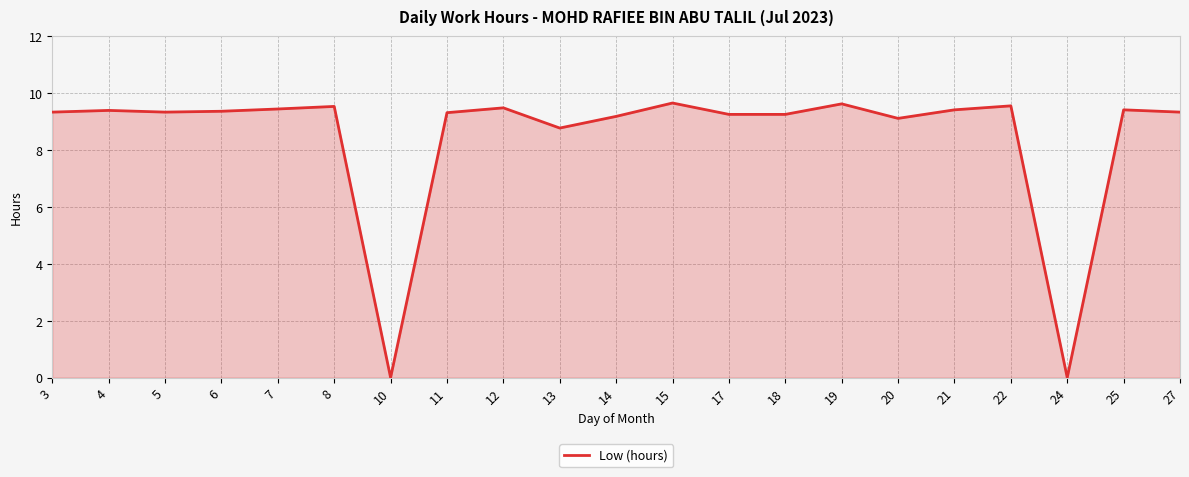

True or false: the data has more than 2 interior local peaks.

True